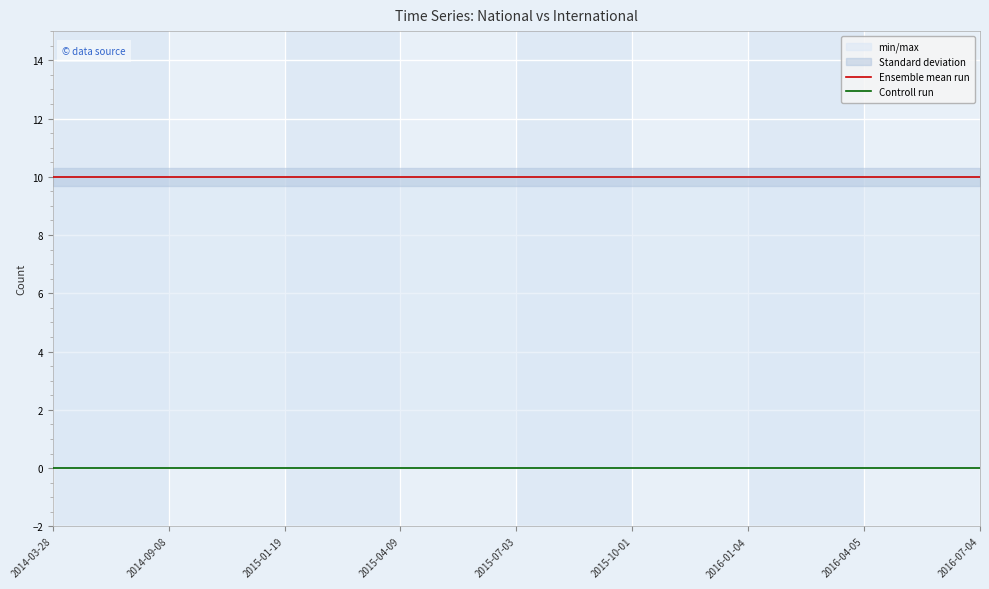

True or false: Ensemble mean run and Controll run intersect in this chart.

False